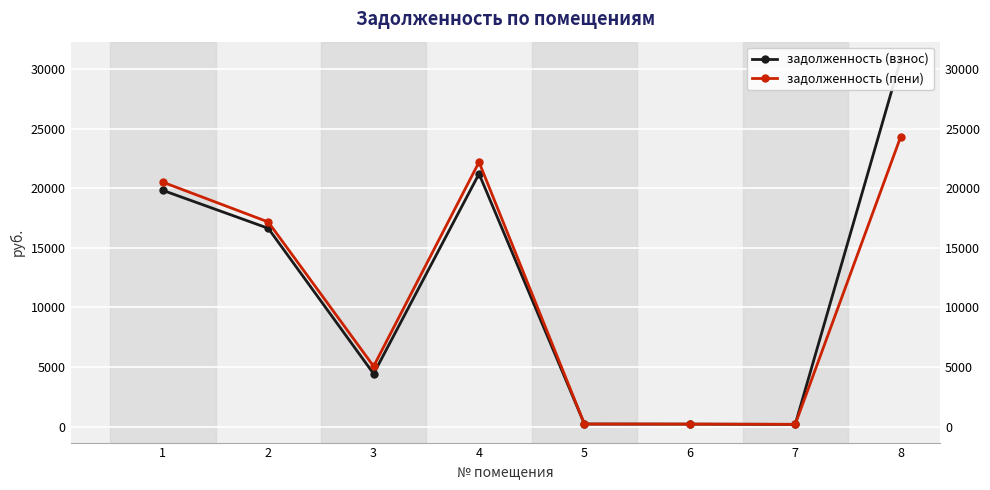

List the labels in order of задолженность (взнос) value, largest first.

8, 4, 1, 2, 3, 5, 6, 7